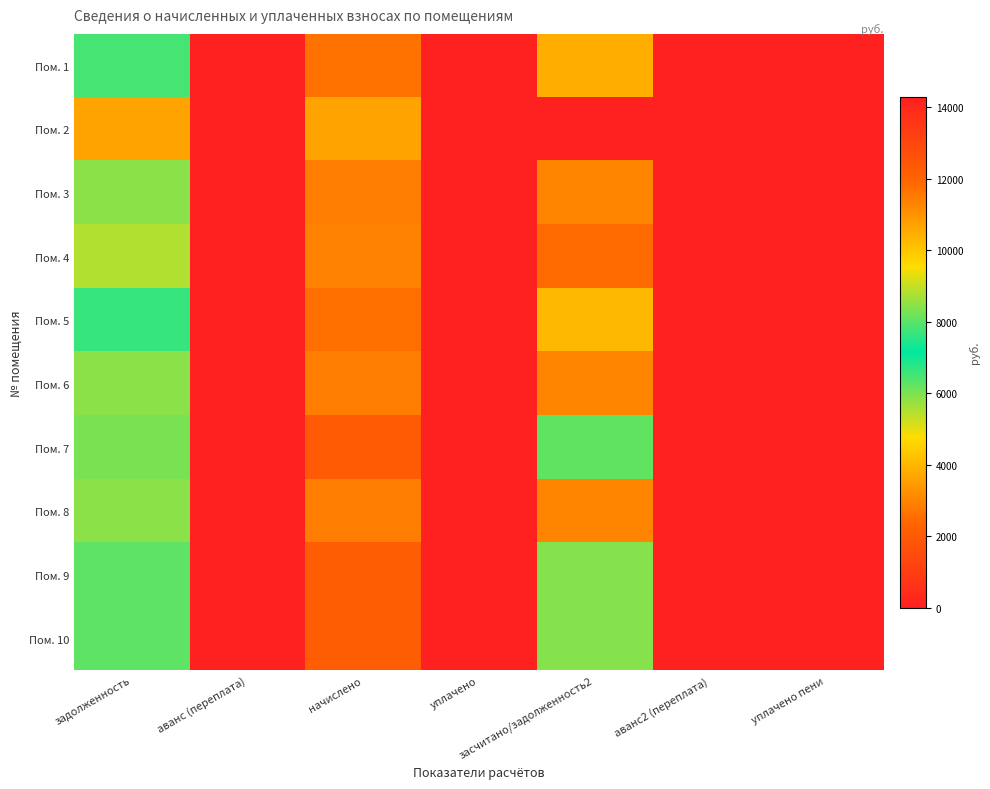

Which has a higher value, засчитано/задолженность2 or уплачено?

засчитано/задолженность2